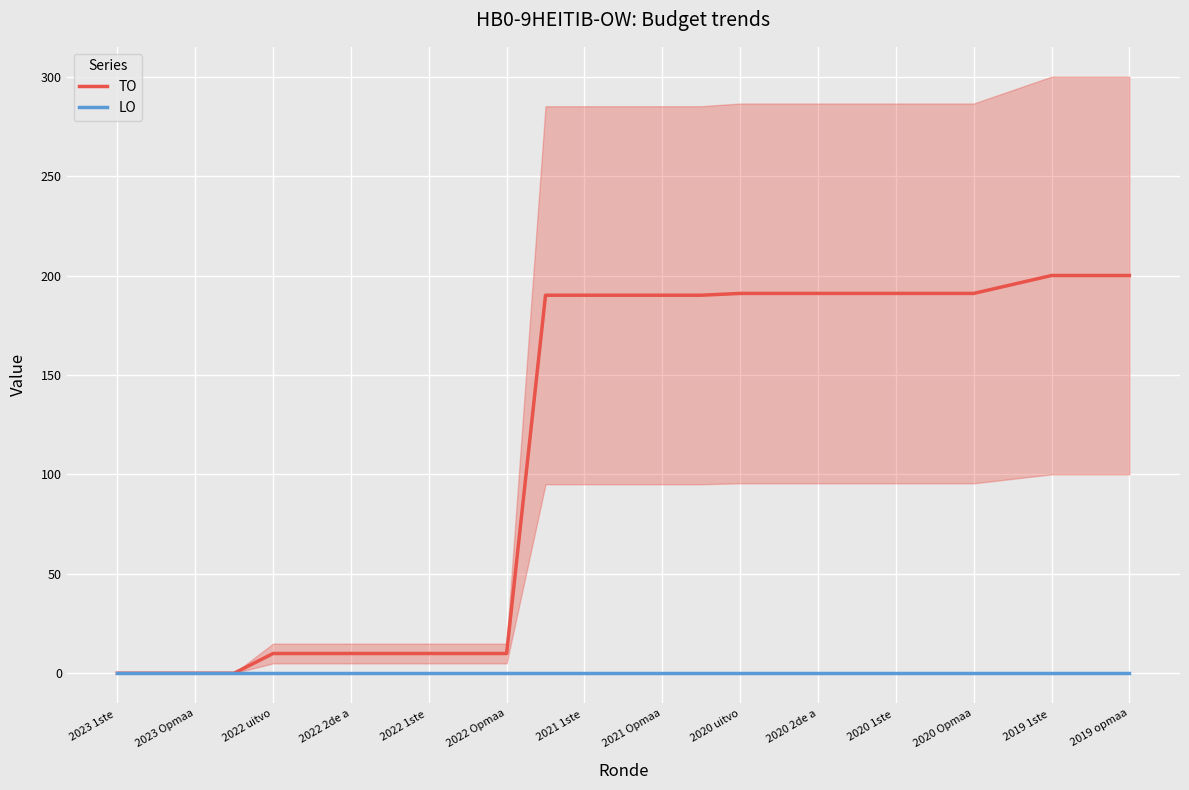

Is it true that TO equals 2.8 at 2020 1ste ?

False